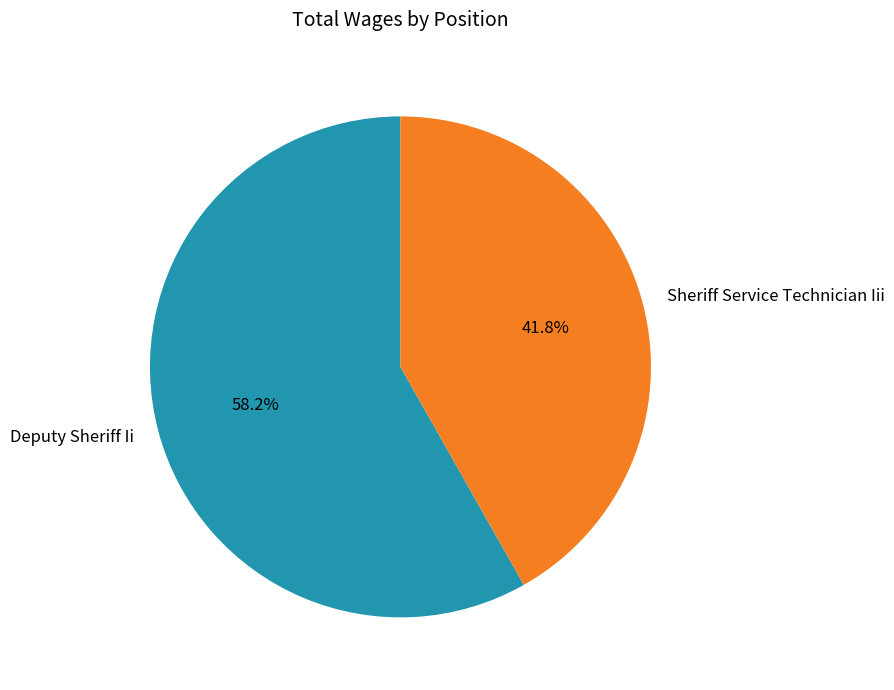

To the nearest percent, what is the combined percentage of Sheriff Service Technician Iii and Deputy Sheriff Ii?

100%